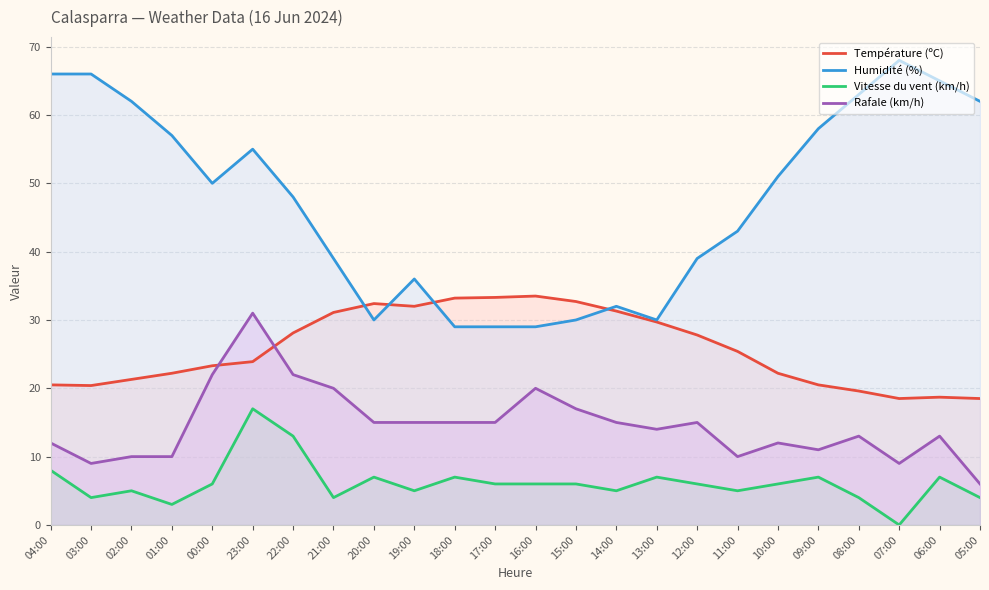

Reading left to right, extract all data points from this chart.

Température (ºC): 20.5	20.4	21.3	22.2	23.3	23.9	28.1	31.1	32.4	32.0	33.2	33.3	33.5	32.7	31.3	29.7	27.8	25.4	22.2	20.5	19.6	18.5	18.7	18.5
Humidité (%): 66.0	66.0	62.0	57.0	50.0	55.0	48.0	39.0	30.0	36.0	29.0	29.0	29.0	30.0	32.0	30.0	39.0	43.0	51.0	58.0	63.0	68.0	65.0	62.0
Vitesse du vent (km/h): 8.0	4.0	5.0	3.0	6.0	17.0	13.0	4.0	7.0	5.0	7.0	6.0	6.0	6.0	5.0	7.0	6.0	5.0	6.0	7.0	4.0	0.0	7.0	4.0
Rafale (km/h): 12.0	9.0	10.0	10.0	22.0	31.0	22.0	20.0	15.0	15.0	15.0	15.0	20.0	17.0	15.0	14.0	15.0	10.0	12.0	11.0	13.0	9.0	13.0	6.0